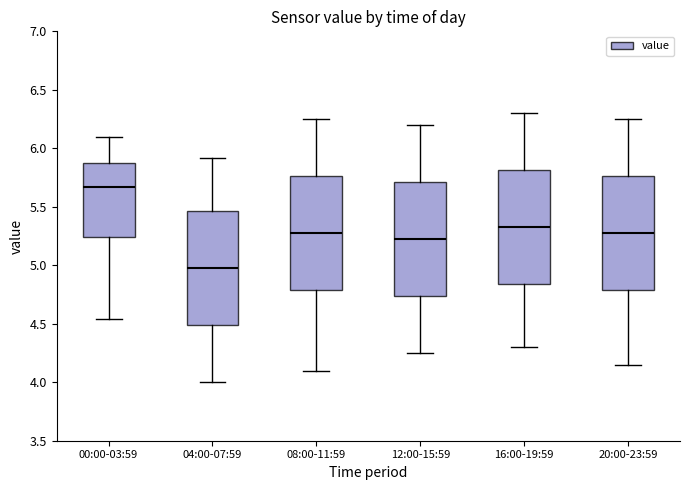

Reading left to right, transcribe this box plot: for each box, give where its median line is, the range the box spans, and where its two whiskers end, as read against the y-axis. The values are not printed on the chart, so give them approximately, as read against the axis.

00:00-03:59: median 5.65, box 5.25 to 5.85, whiskers 4.55 to 6.10
04:00-07:59: median 5.00, box 4.50 to 5.45, whiskers 4.00 to 5.90
08:00-11:59: median 5.30, box 4.80 to 5.75, whiskers 4.10 to 6.25
12:00-15:59: median 5.25, box 4.75 to 5.70, whiskers 4.25 to 6.20
16:00-19:59: median 5.35, box 4.85 to 5.80, whiskers 4.30 to 6.30
20:00-23:59: median 5.30, box 4.80 to 5.75, whiskers 4.15 to 6.25